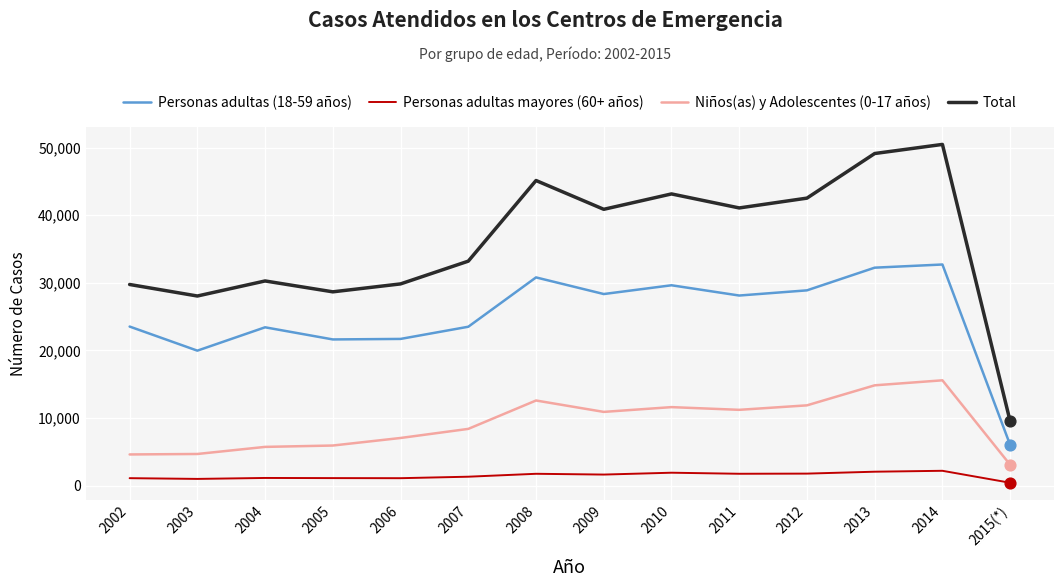

Which series has the largest total across all categories?

Total